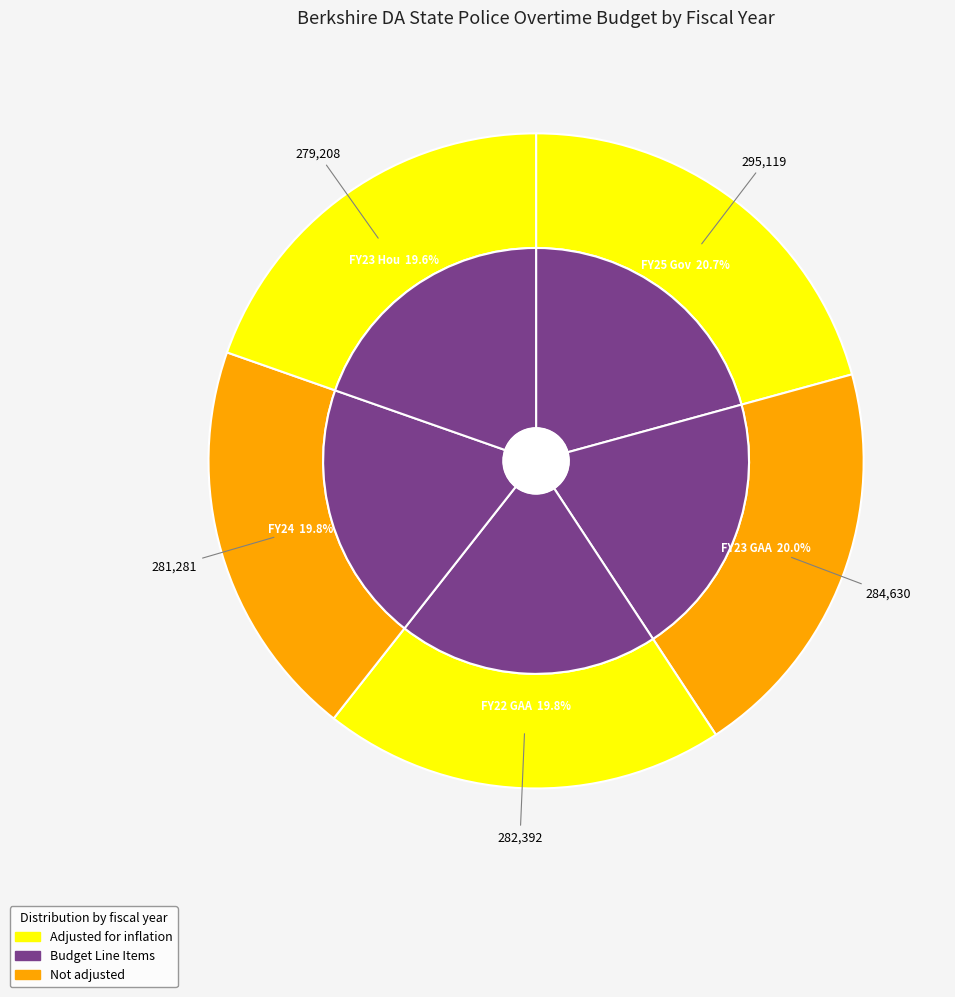

What is the smallest slice in the pie chart?

FY23 Hou